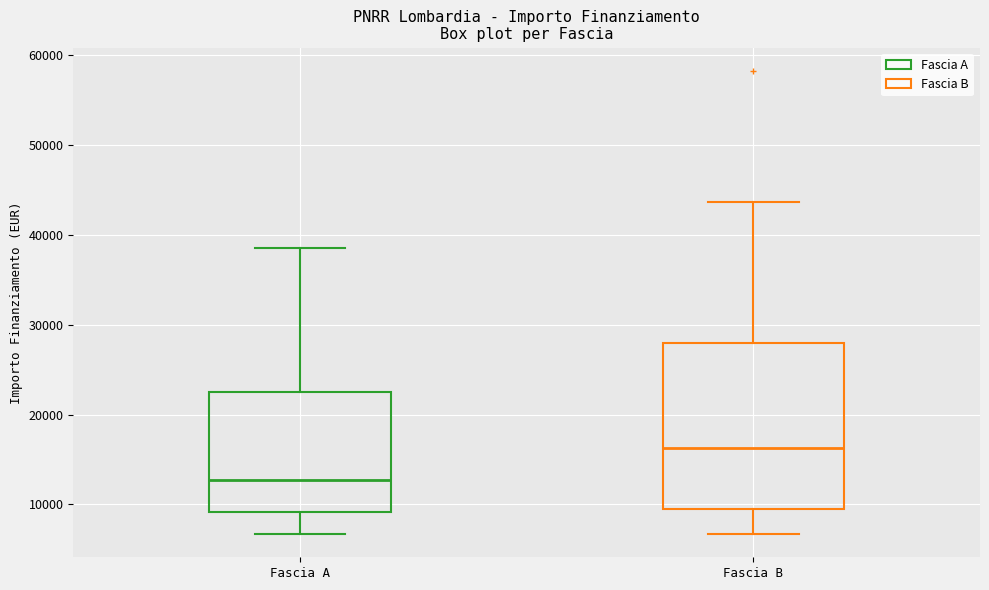

Which box is the tallest, from its lower edge to its upper edge?

Fascia B